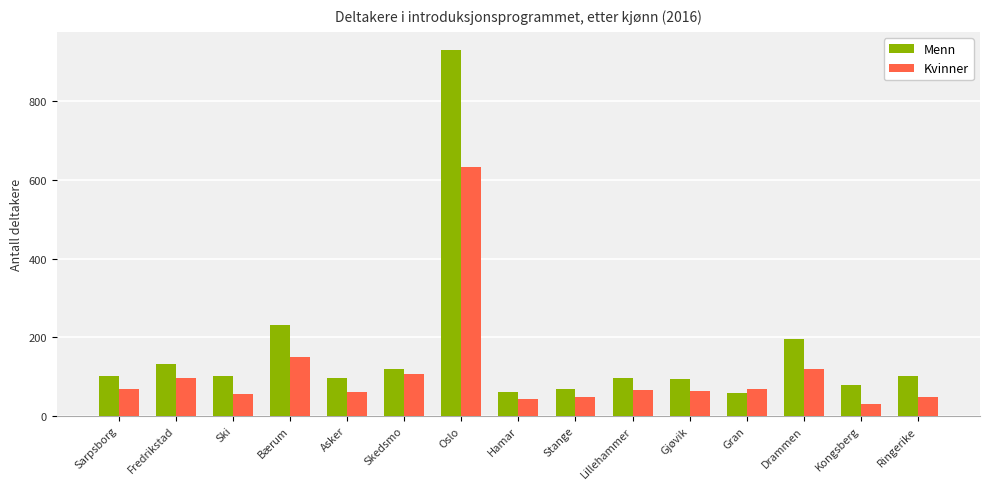

What is the sum of all Kvinner values?

1652